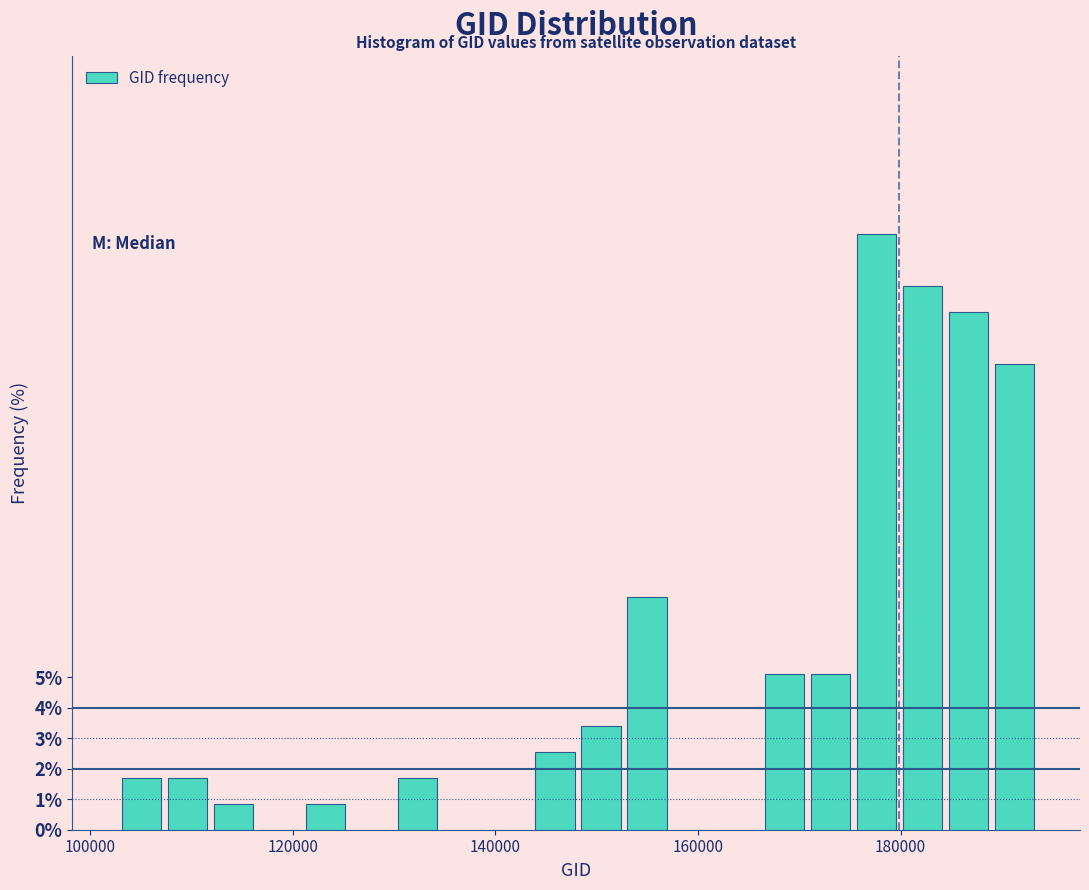

Read against the x-axis, roughly where is the centre of the tallest bar?

178000